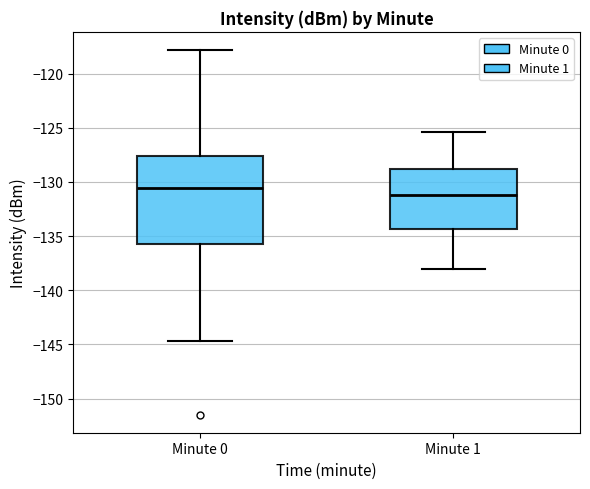

Comparing the boxes themselves (not the whiskers), which one is the tallest?

Minute 0